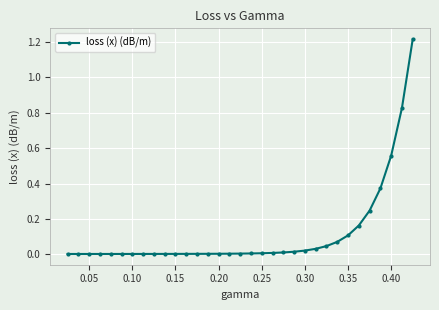

What is the sum of all values?

3.8